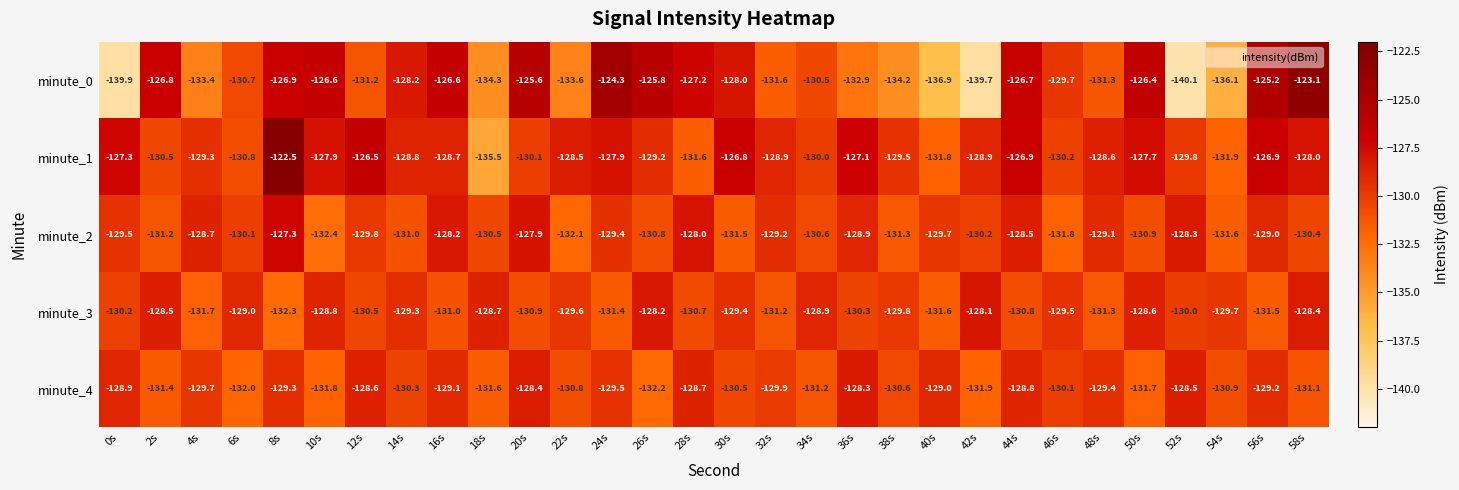

What is the difference between the minute_4 values at 48s and 2s?

2.0